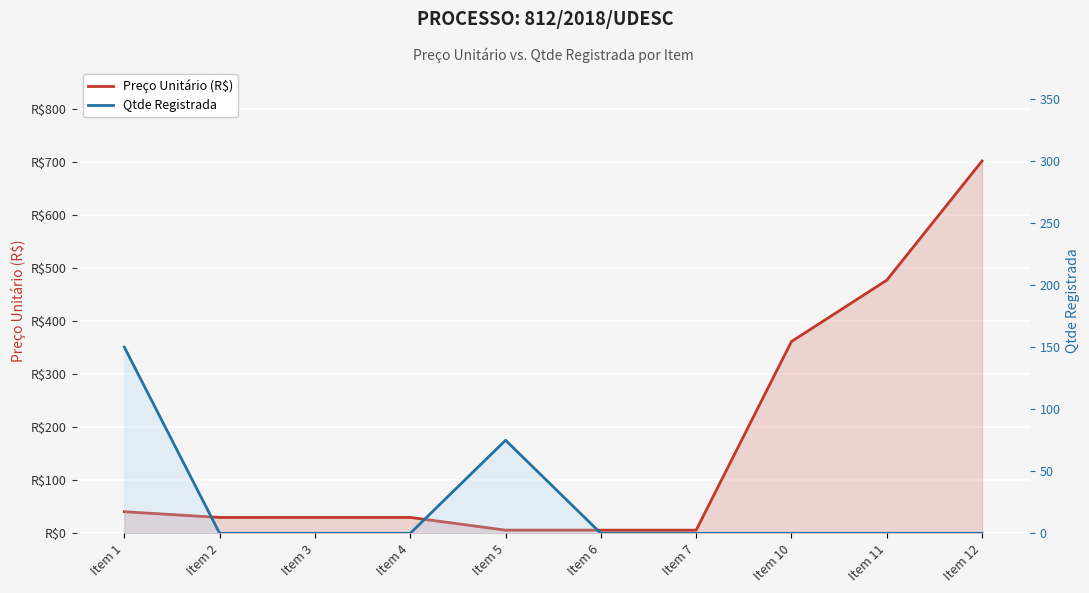

How many data points in Preço Unitário (R$) are less than 30?

4